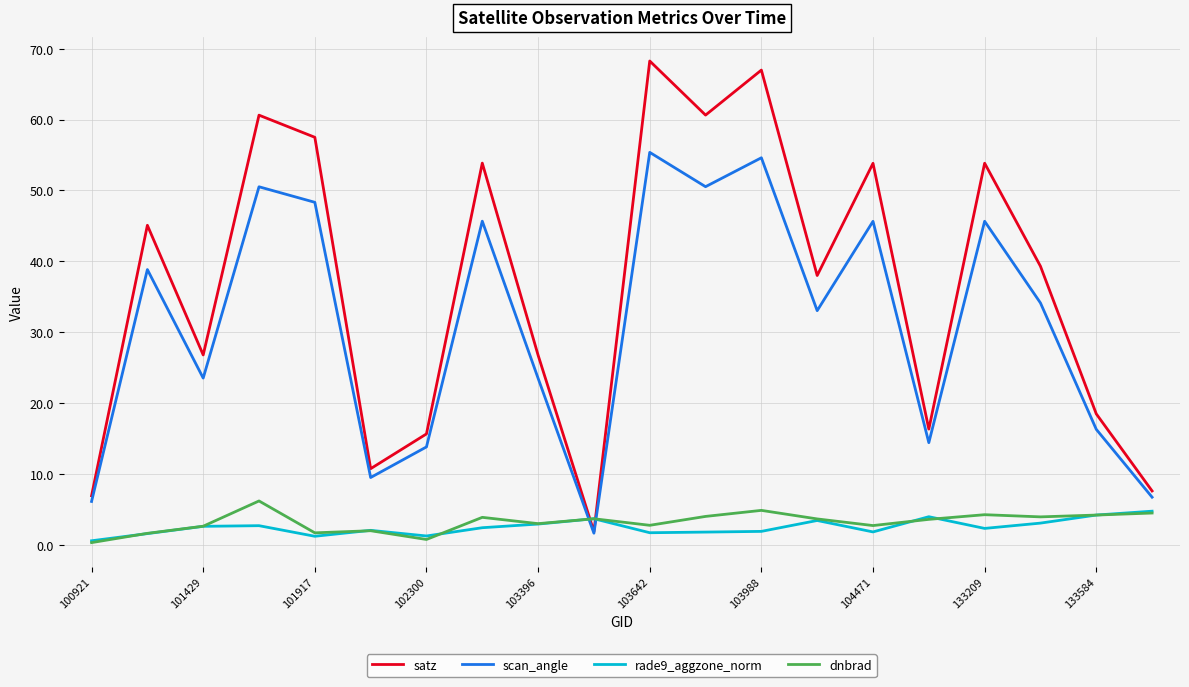

After their last crossing, which series has the higher values: satz or rade9_aggzone_norm?

satz